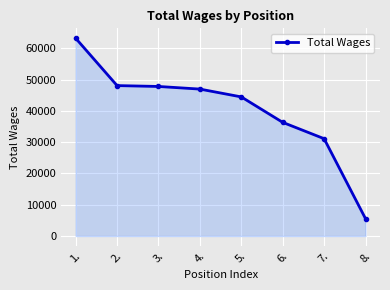

At which label is the value closest to 34367?

6.